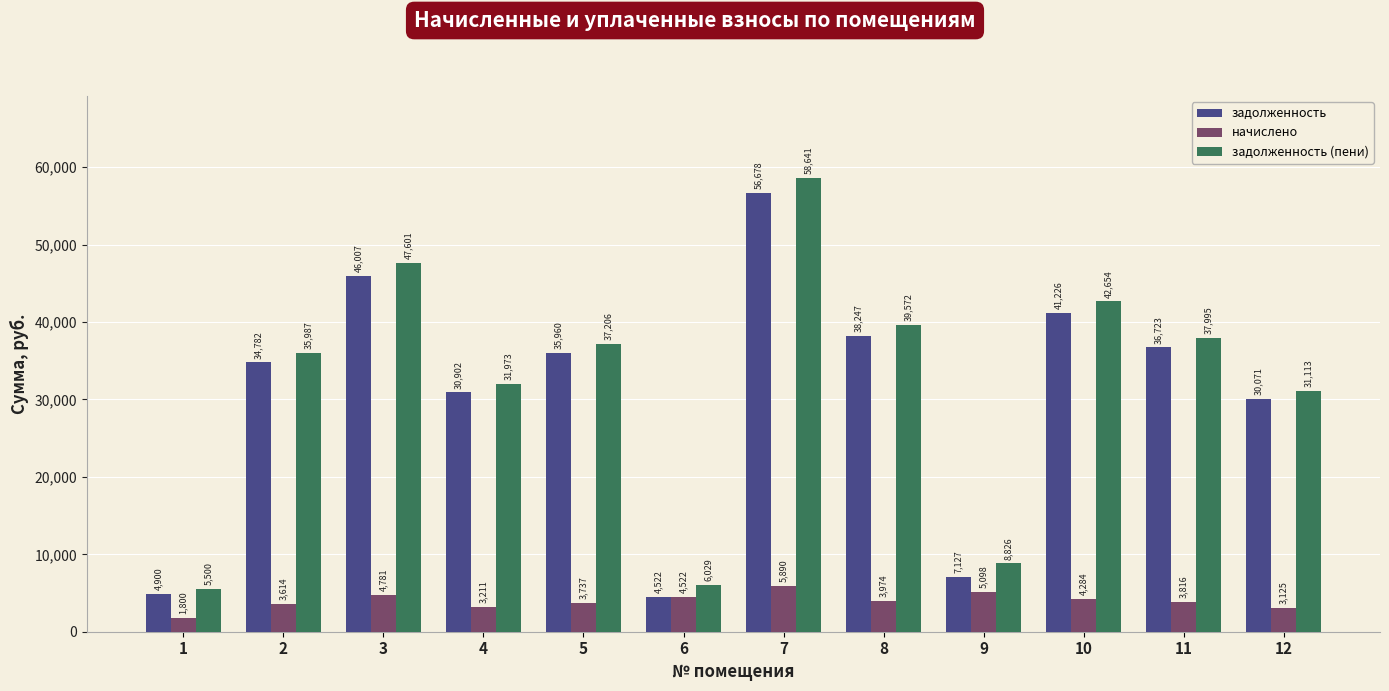

Is the value of задолженность at 4 greater than the value of начислено at 11?

Yes